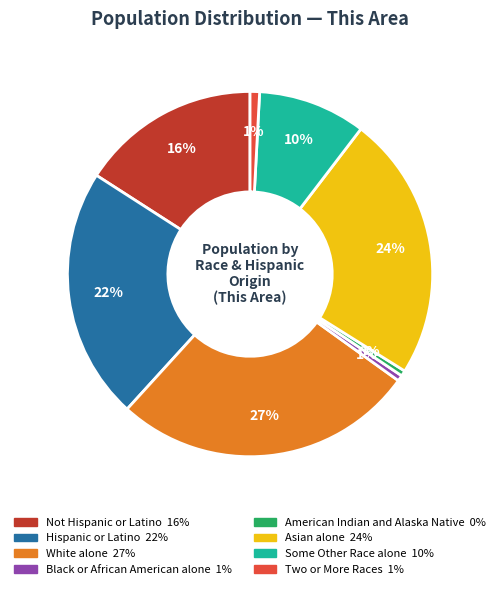

To the nearest percent, what portion does Asian alone represent?

24%